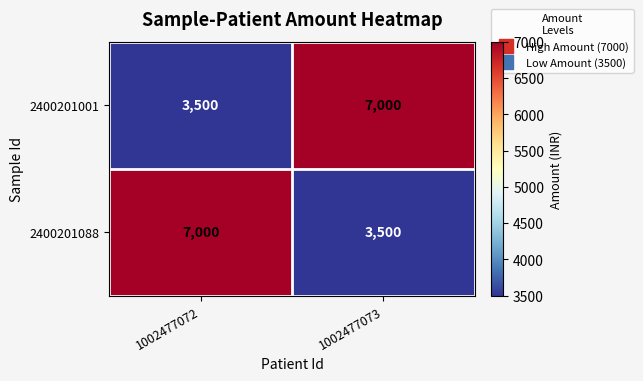

The value of 2400201088 at 1002477072 is 7000. True or false?

True